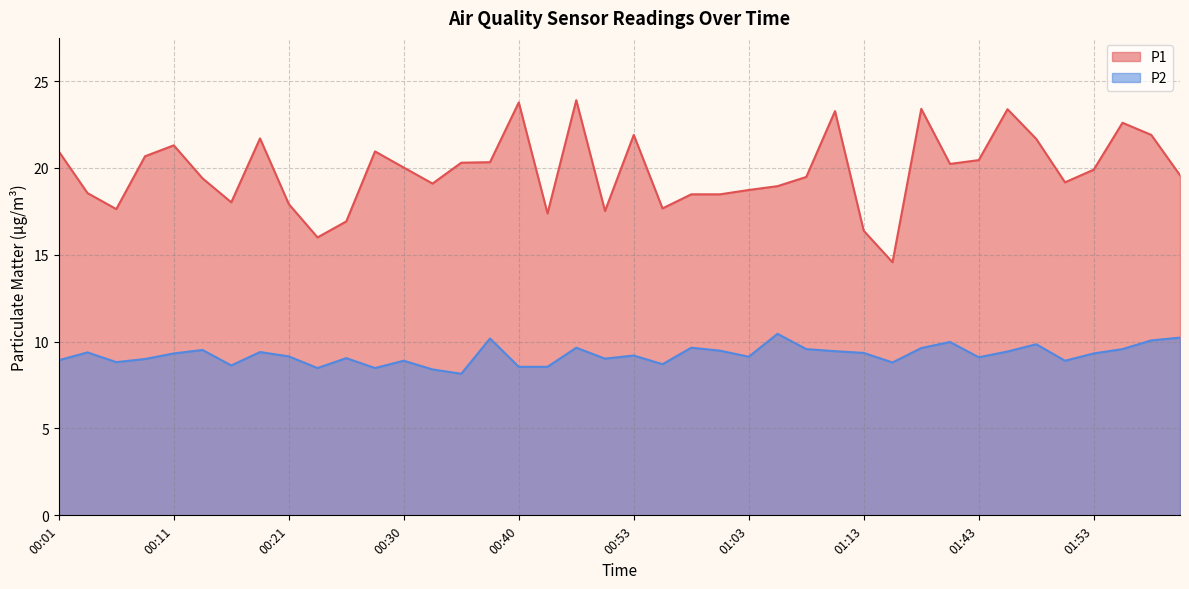

What are all the series names shown in the legend?

P1, P2